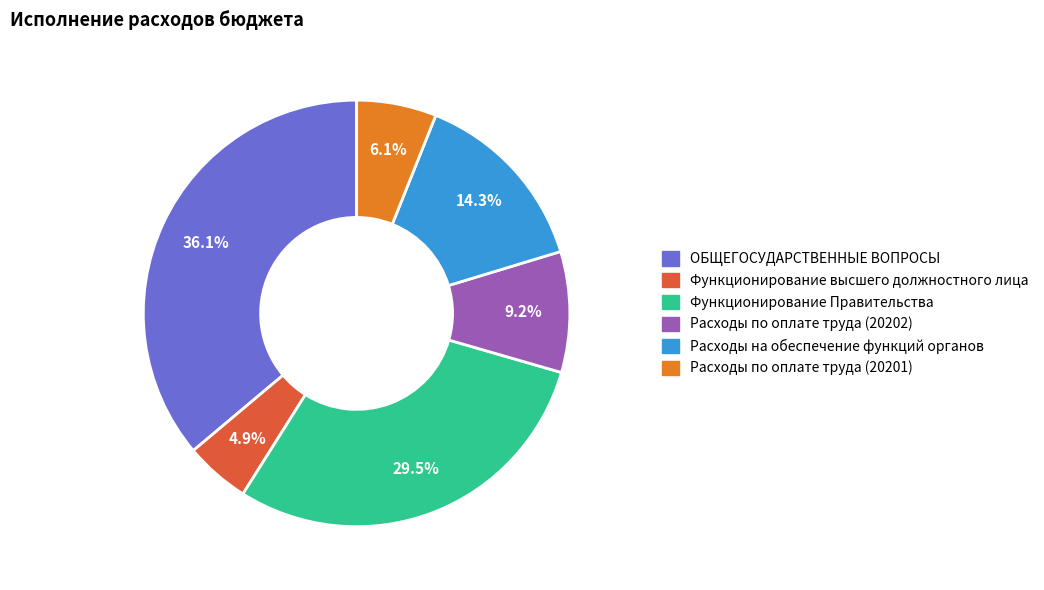

What portion of the pie excludes Расходы по оплате труда (20201)?

93.9%